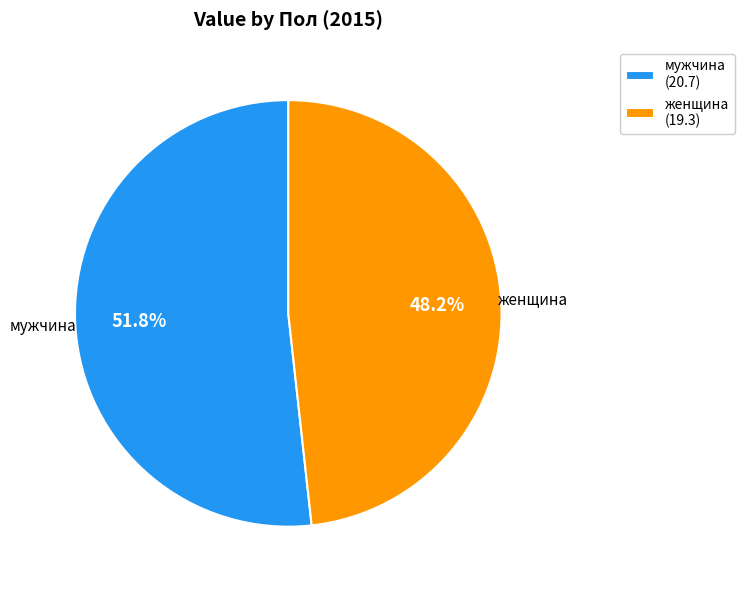

Does мужчина account for over 50% of the chart?

Yes